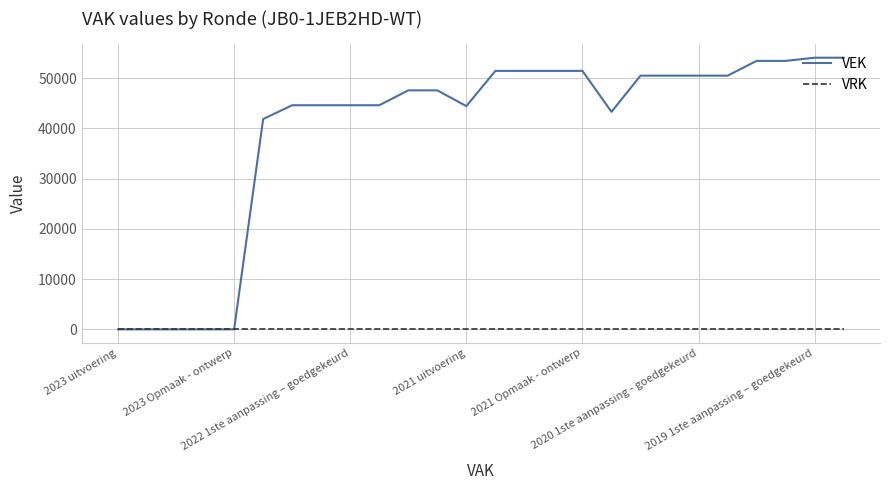

What is the greatest value displayed?

54068